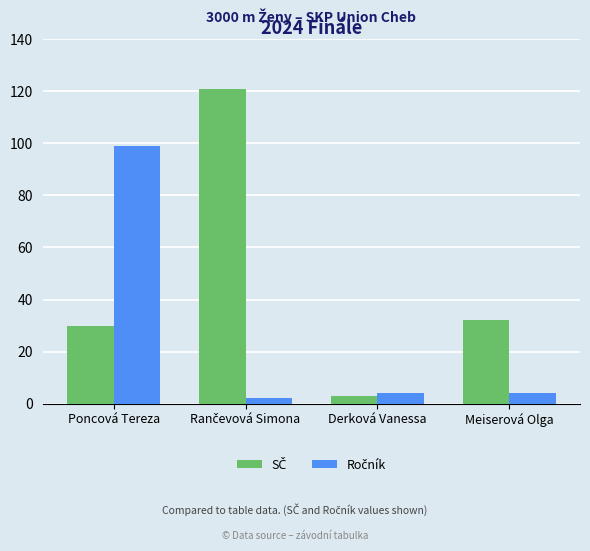

At which category is the sum across all series the highest?

Poncová Tereza